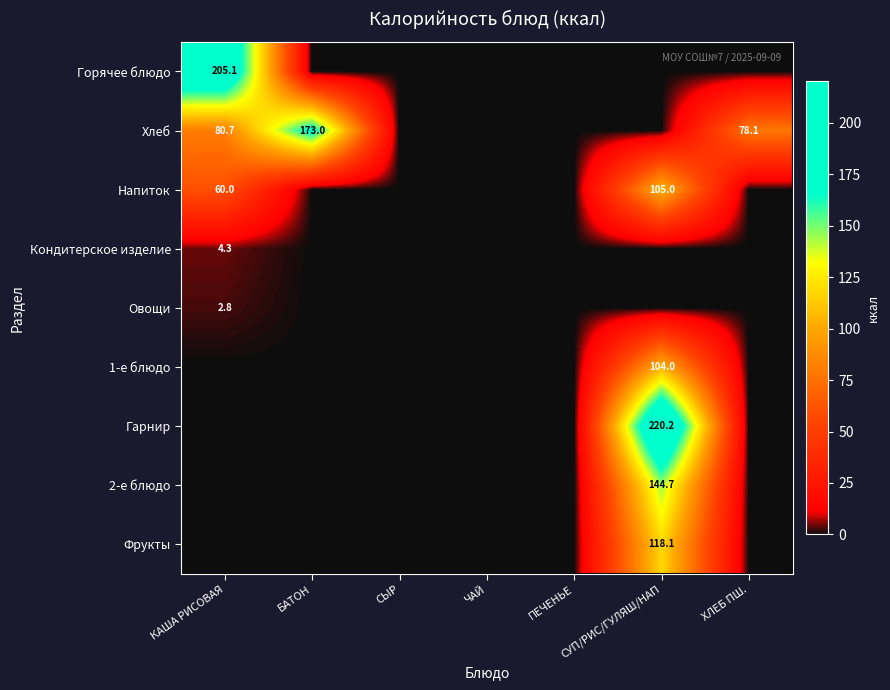

Is it true that Гарнир equals 220.2 at СУП/РИС/ГУЛЯШ/НАП?

True